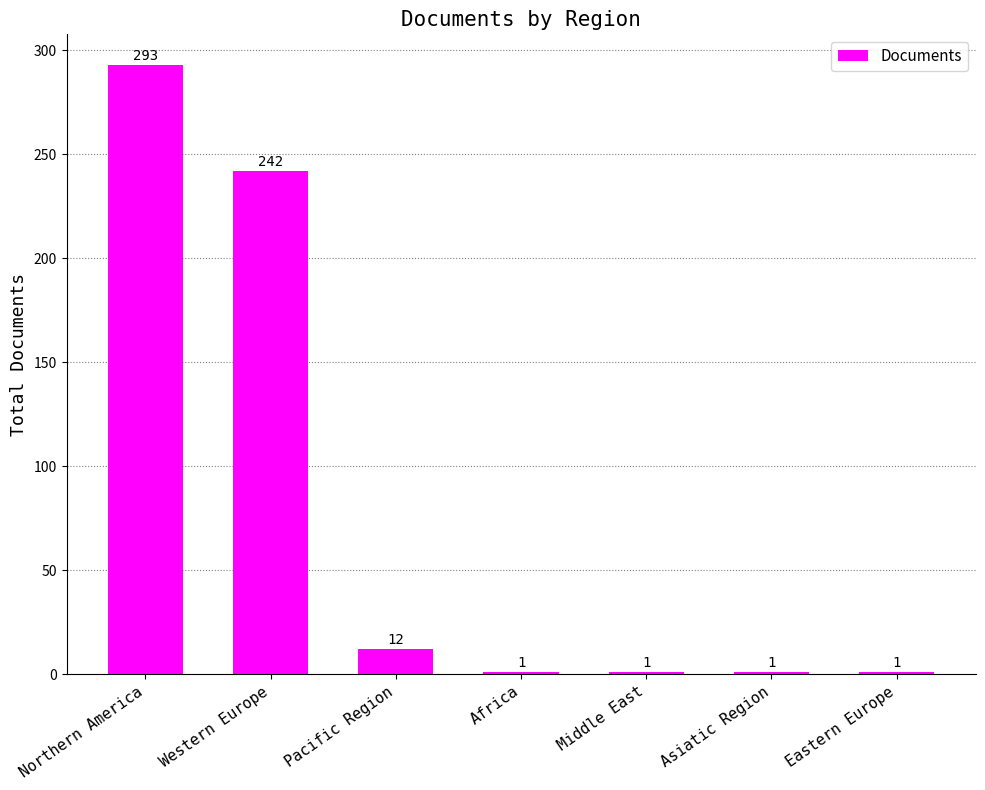

Approximately how many times larger is the value at Northern America compared to Pacific Region?

24.4